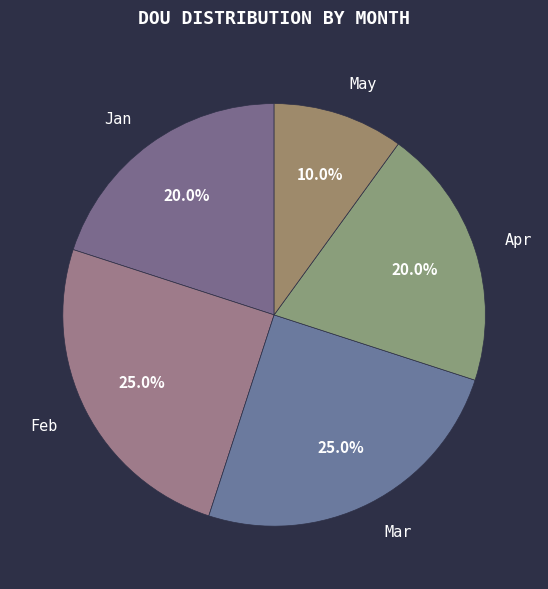

How many segments does this pie chart have?

5